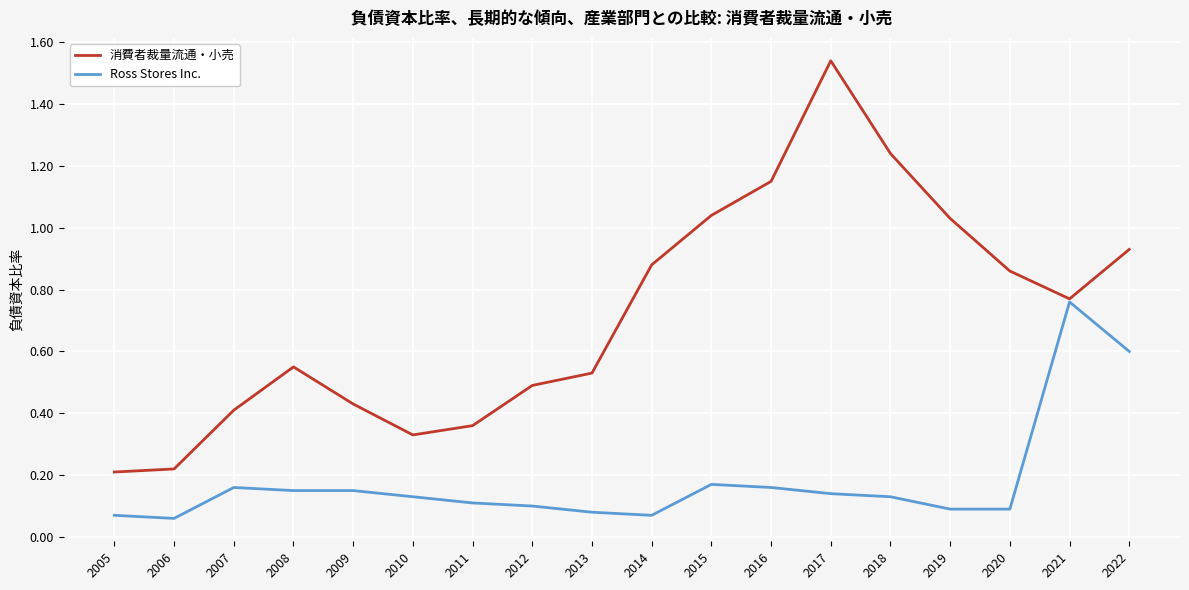

Between 2010 and 2015, which series saw the biggest shift?

消費者裁量流通・小売